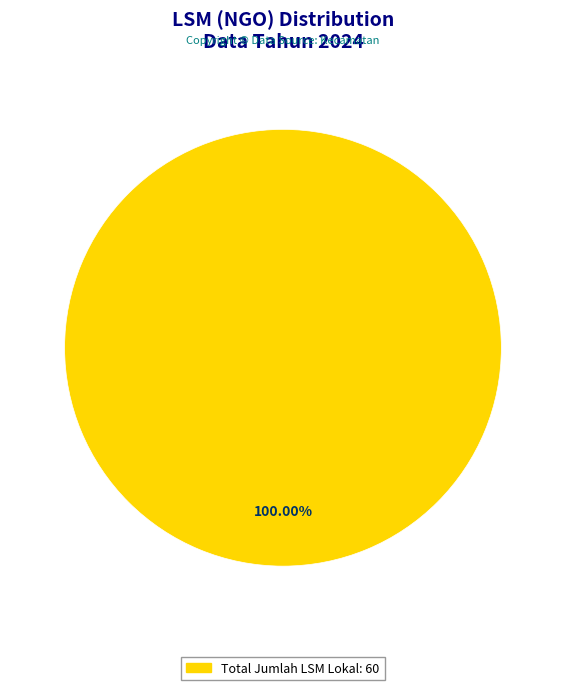

Does any single category account for the majority?

Yes